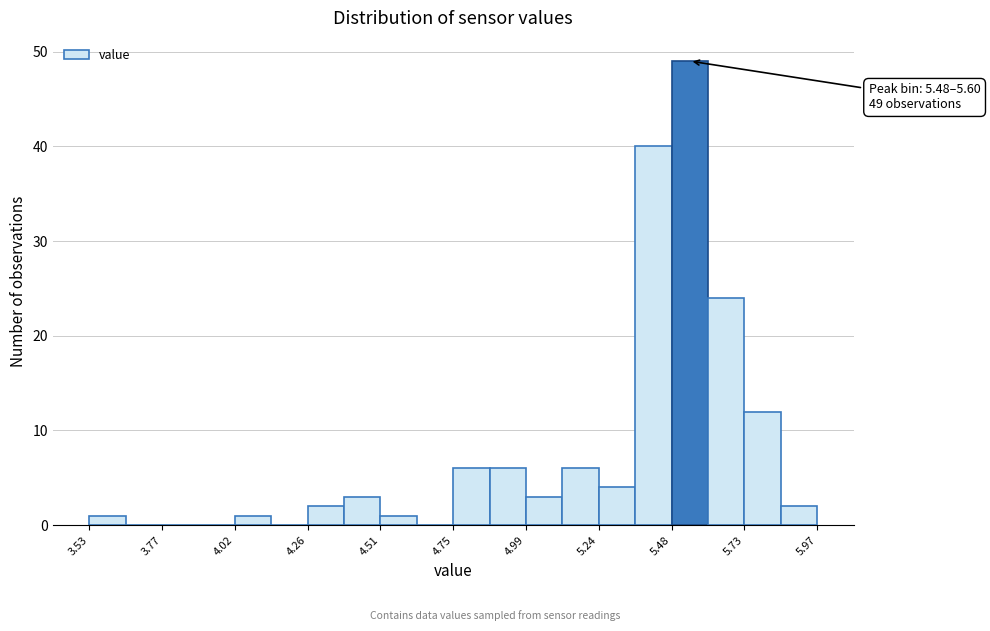

Read against the x-axis, roughly where is the centre of the tallest bar?

5.55